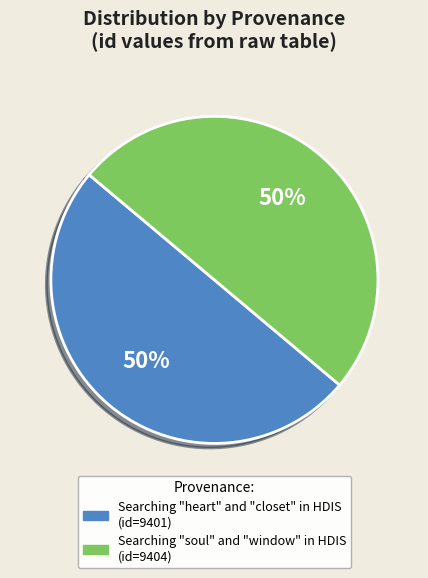

Is it true that Searching "soul" and "window" in HDIS is 41% of the pie?

False